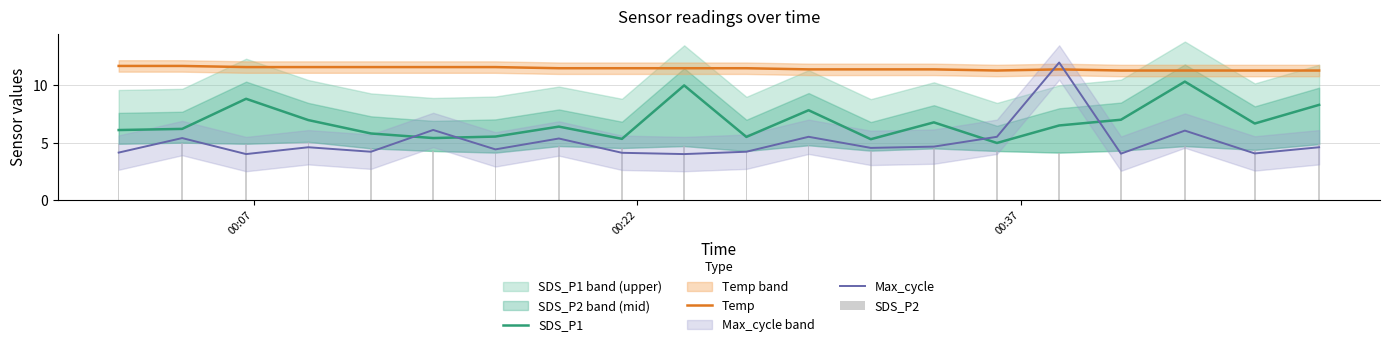

What is the maximum value for SDS_P1?

10.3